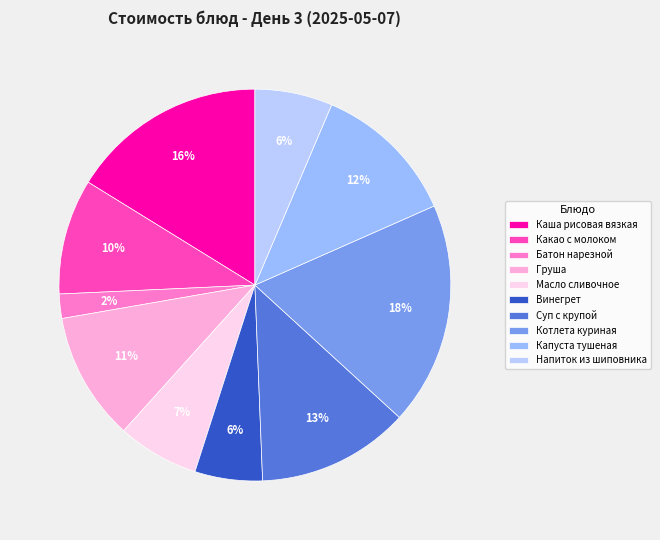

What percentage is the Батон нарезной slice, to the nearest percent?

2%